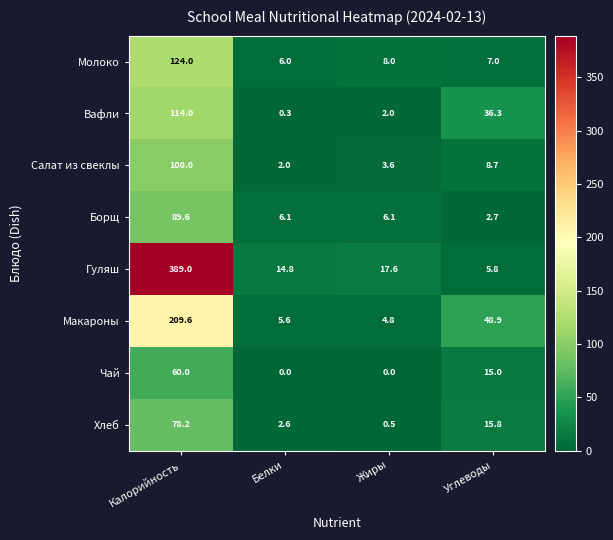

What is the difference between the Хлеб values at Калорийность and Жиры?

77.7